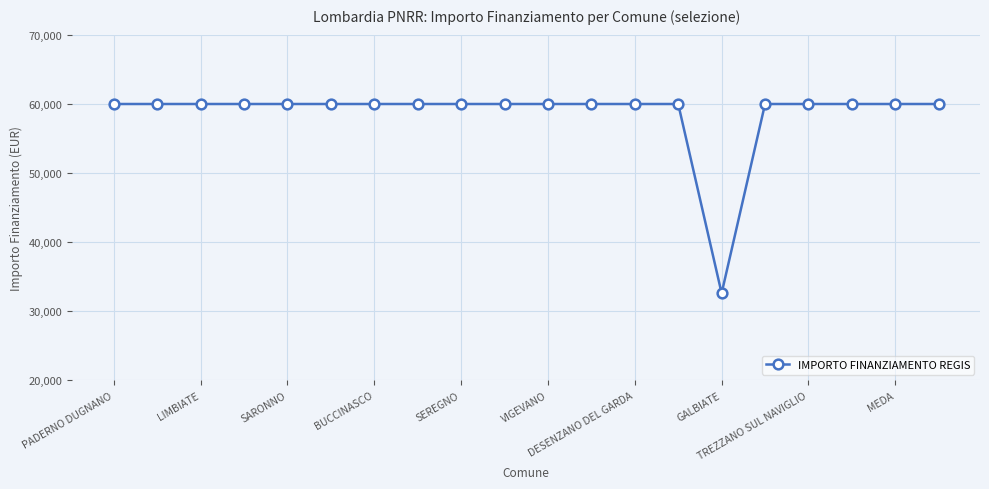

What is the minimum value shown in the chart?

32589